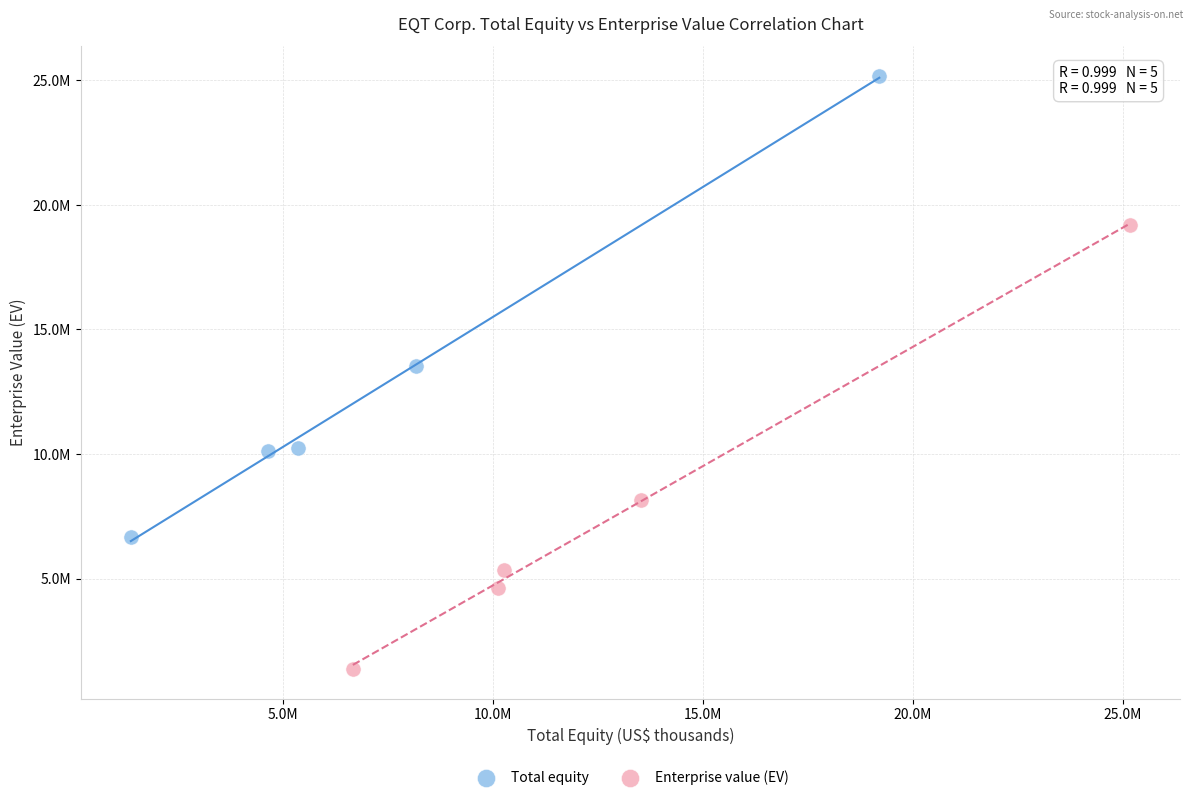

Which series contains the highest Y value?

Total equity